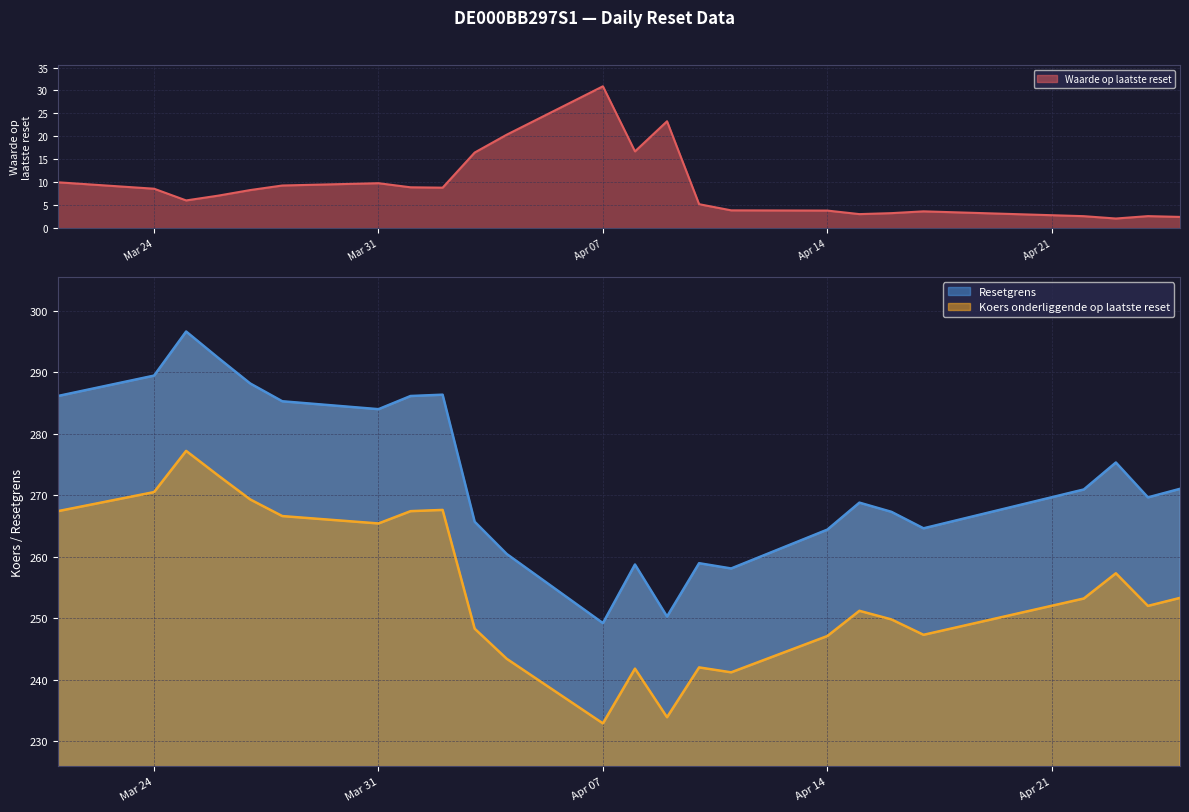

Where is the first local minimum for Waarde op laatste reset?

2025-03-25